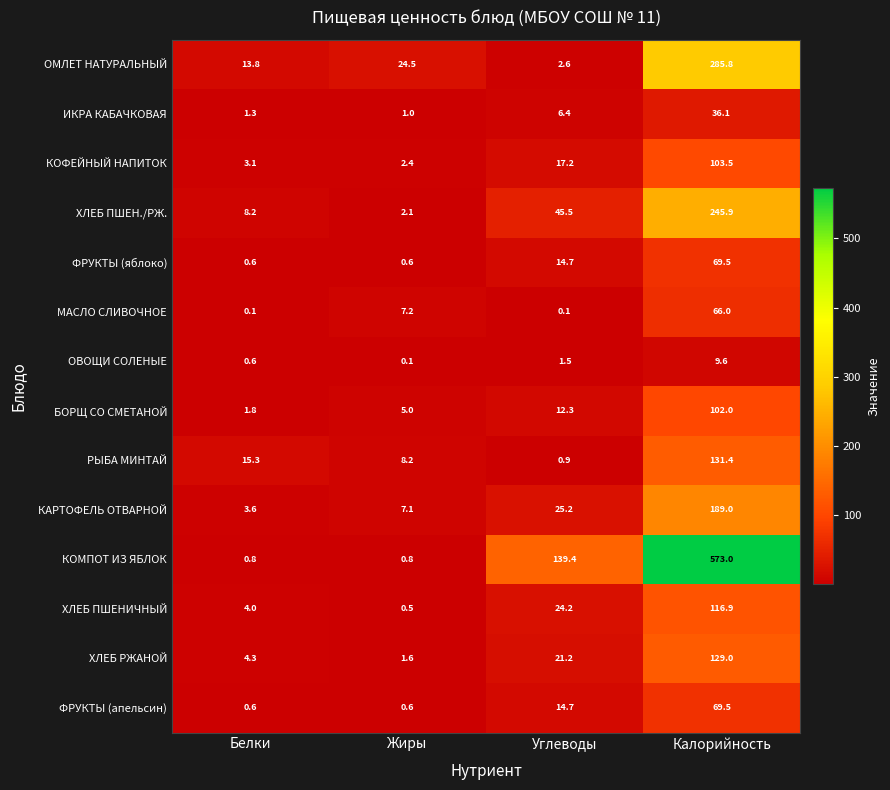

List the labels in order of ХЛЕБ ПШЕНИЧНЫЙ value, smallest first.

Жиры, Белки, Углеводы, Калорийность